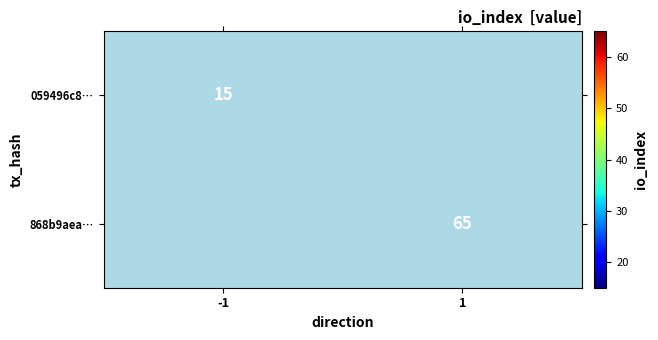

True or false: 059496c8… has a value of 20 at -1.

False